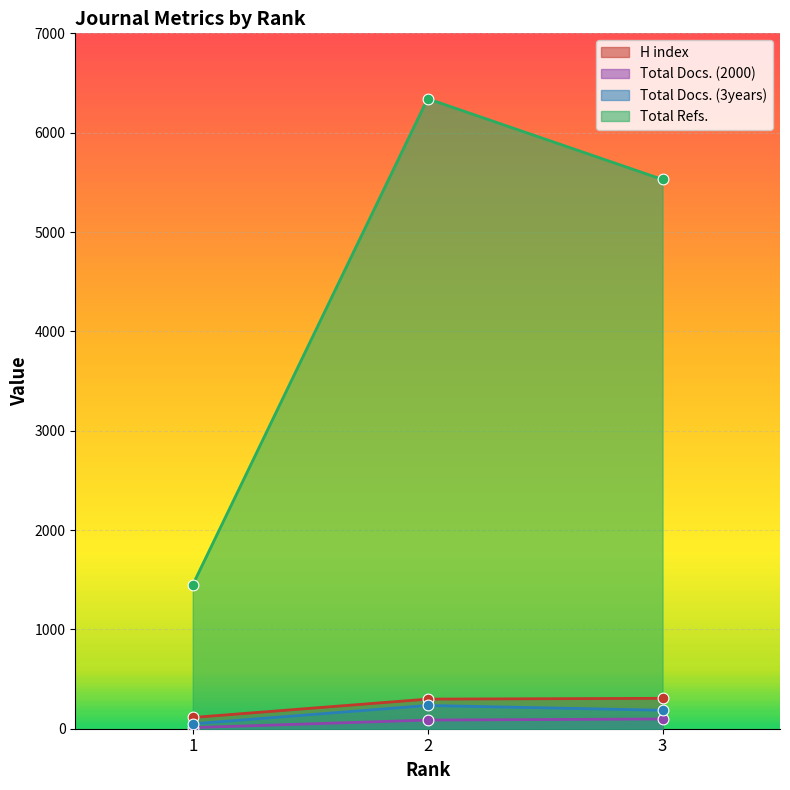

At which category is the sum across all series the highest?

2